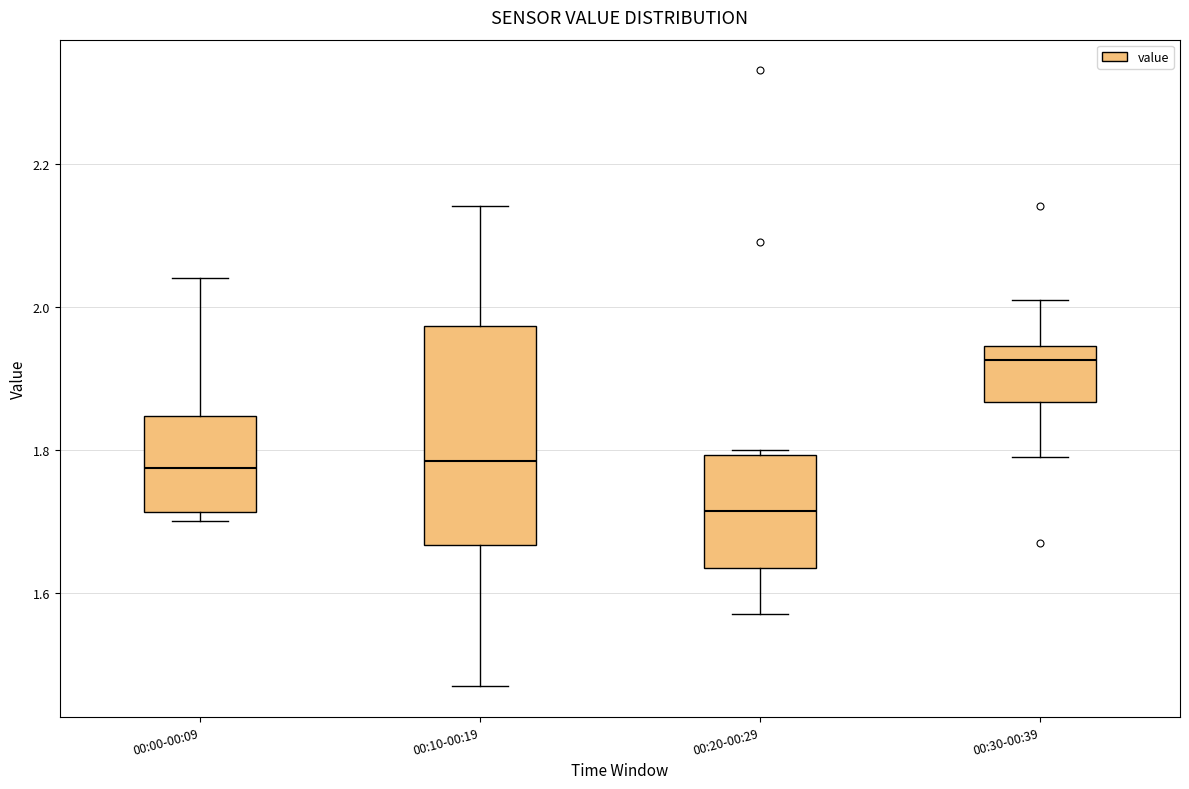

Where is the lower edge of the box for 00:20-00:29 on the y-axis? The values are not printed on the chart, so give them approximately, as read against the axis.

1.64